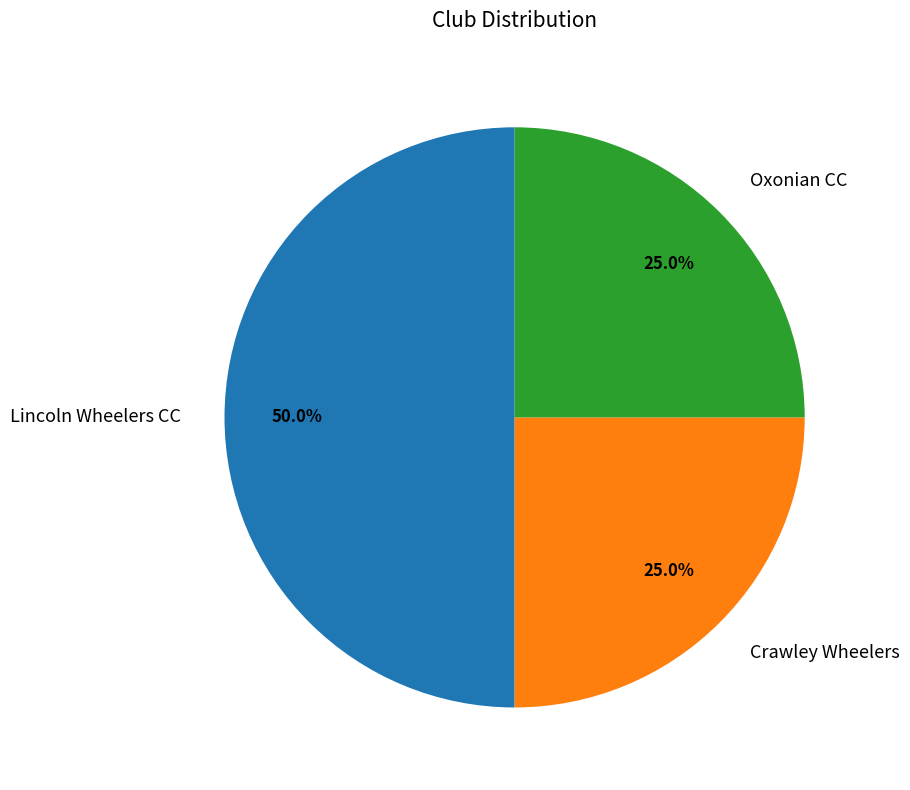

Which has a higher value, Lincoln Wheelers CC or Crawley Wheelers?

Lincoln Wheelers CC